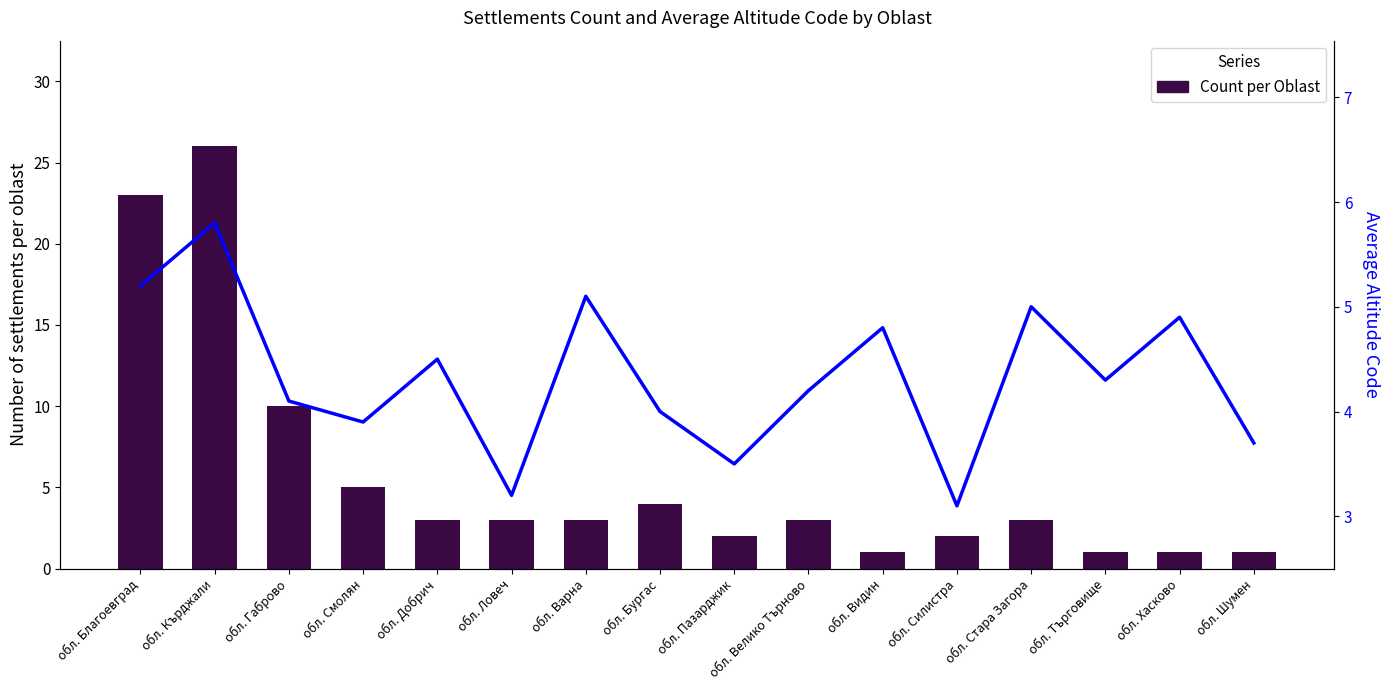

What is the average value of the Count per Oblast series?

5.7